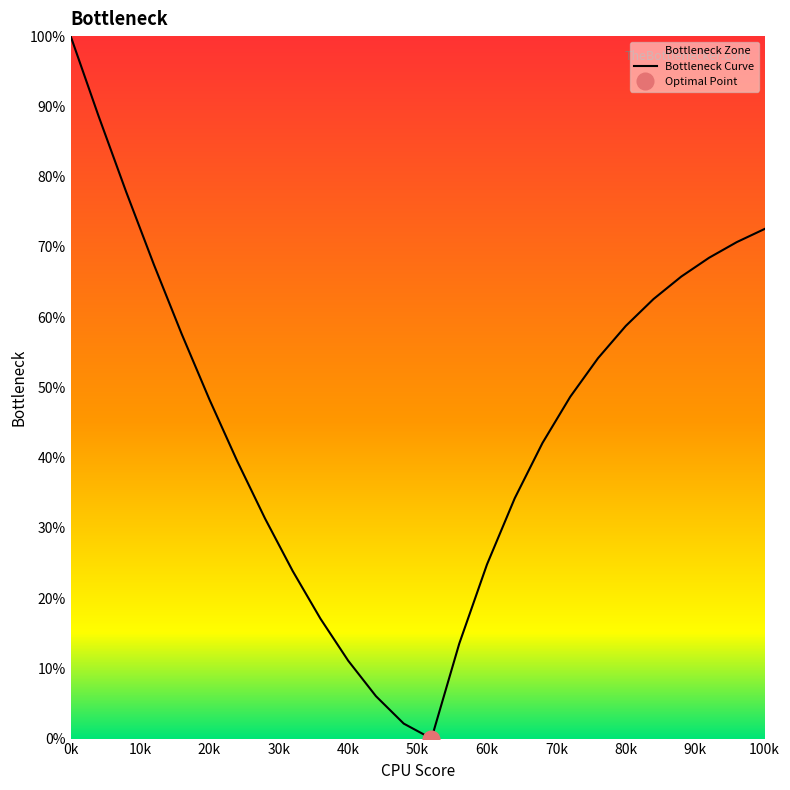

How many lines are shown in the chart?

1